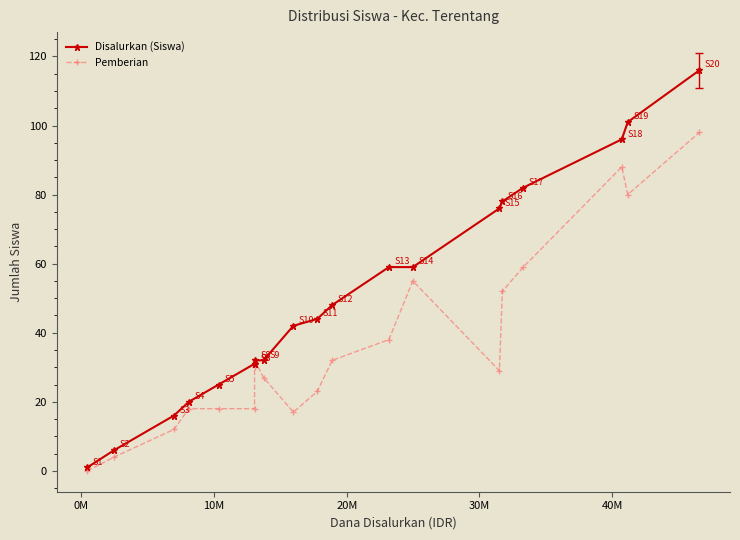

Reading left to right, transcribe all the data shown in this chart.

Disalurkan (Siswa): 1	6	16	20	25	31	31	32	32	42	44	48	59	59	76	78	82	96	101	116
Pemberian: 0	4	12	18	18	18	30	32	27	17	23	32	38	55	29	52	59	88	80	98